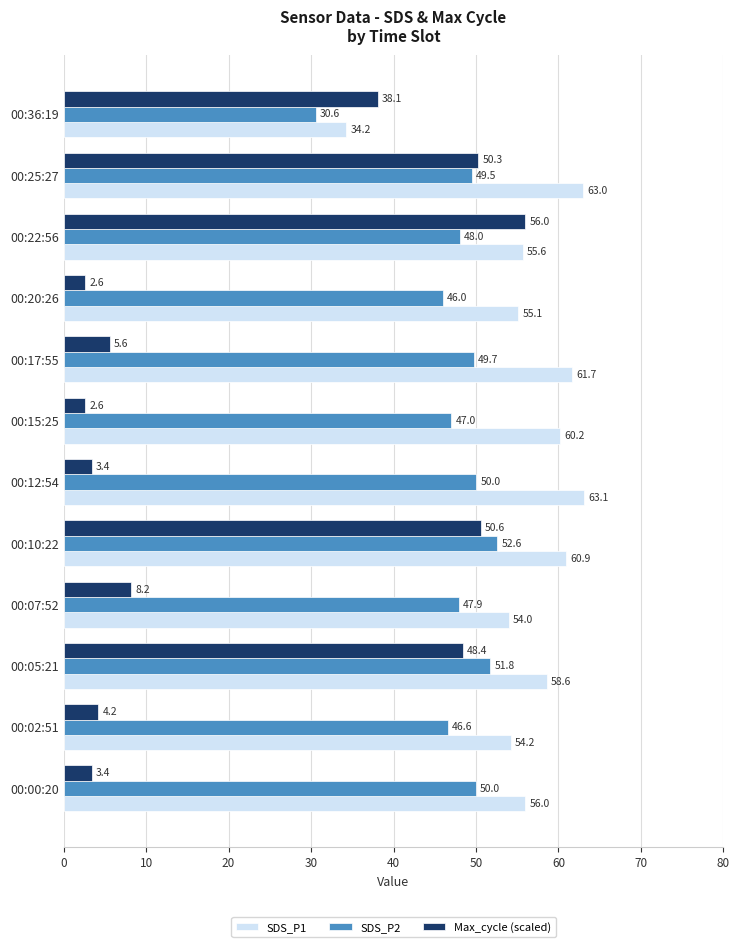

The SDS_P2 series shows 50.0 at 00:12:54. True or false?

True